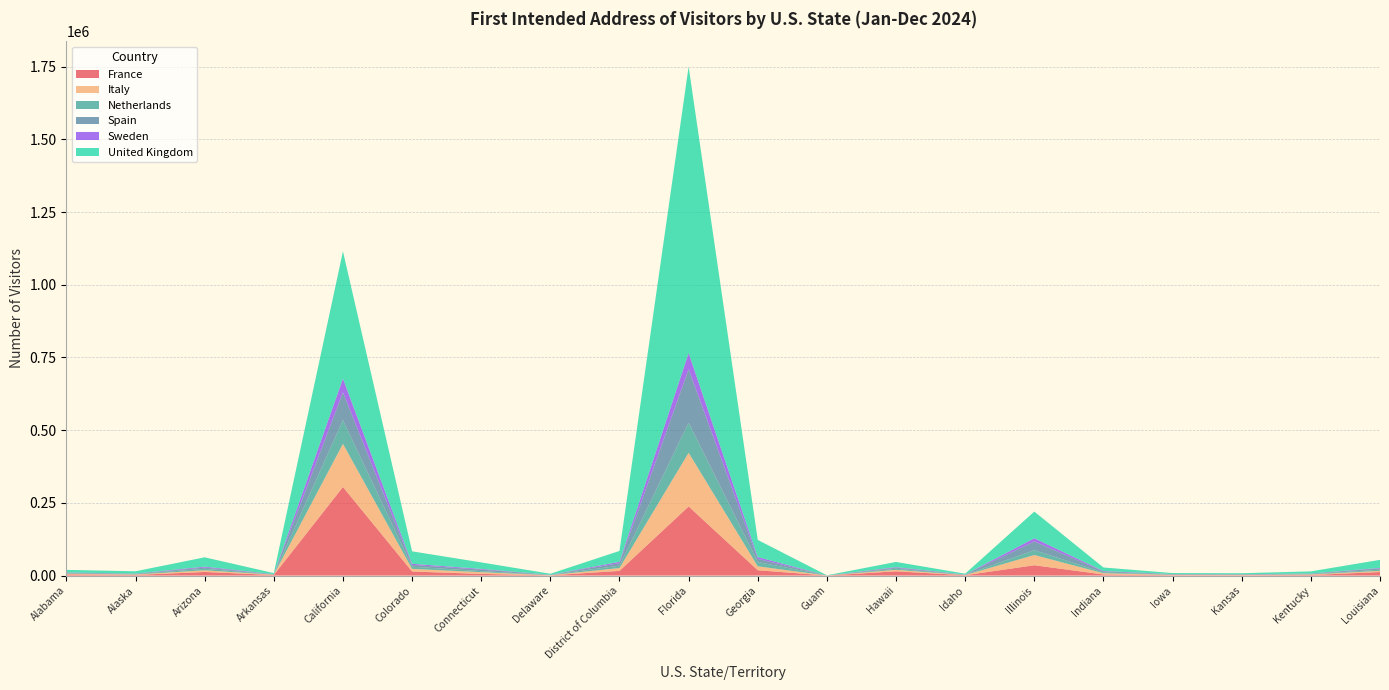

Reading left to right, extract all data points from this chart.

France: 4081	2294	12452	2045	304710	14063	5802	852	16184	237742	18421	226	14689	1276	35538	3857	1392	1361	1999	12286
Italy: 2241	1613	5718	1022	148316	9062	5926	522	9811	184552	13484	109	5116	659	35169	4316	1204	836	1980	3962
Netherlands: 1529	1520	5085	819	81664	7458	3549	639	8062	103360	14628	60	3702	842	16587	2513	1157	898	1223	4104
Spain: 2062	1232	4497	922	95238	6190	5394	658	8748	183980	10992	86	3406	799	30050	3584	1128	1035	1365	4340
Sweden: 937	421	2946	330	47728	3866	2322	237	4639	55921	6248	43	2110	372	11033	1501	498	480	763	1677
United Kingdom: 8769	7749	32139	3507	437271	42770	22321	3408	37377	984304	58854	586	17923	2591	91691	12063	3335	3540	7173	27810